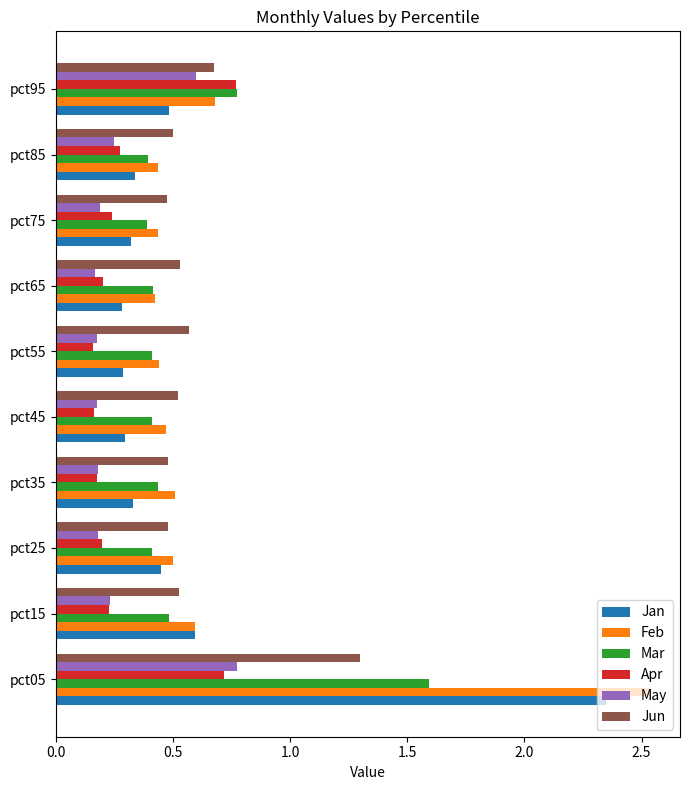

Where is Jan nearest to the value 1?

pct15